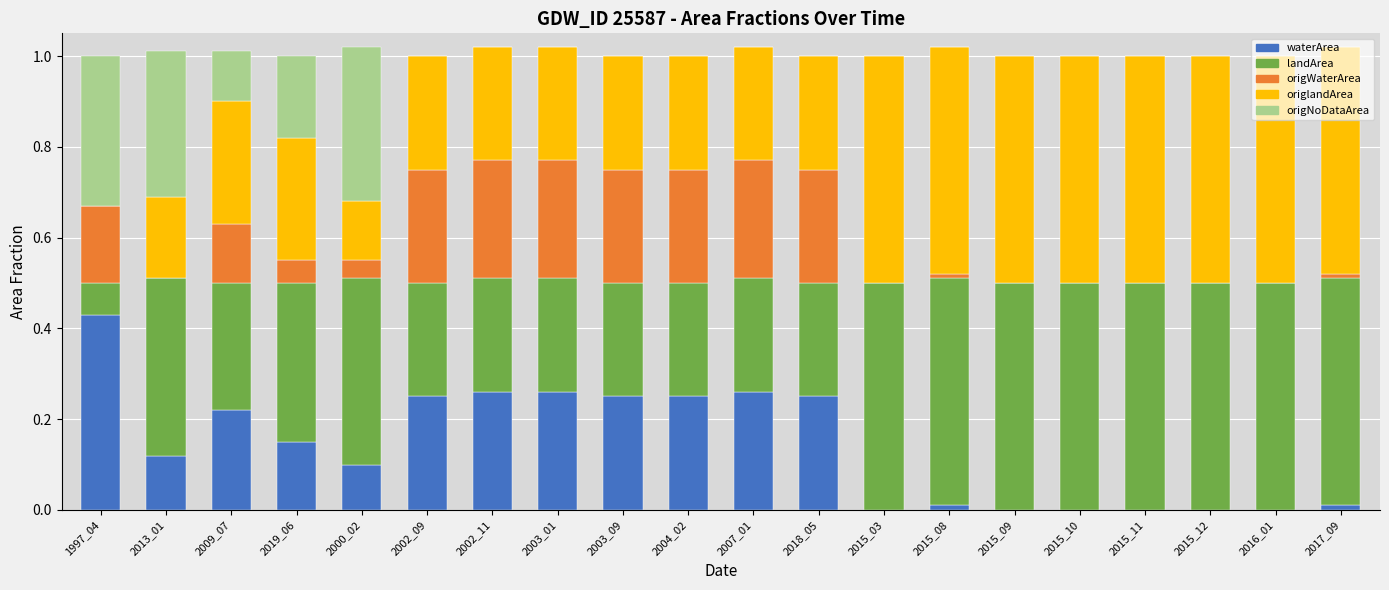

What is the total value across all series at 2000_02?

1.0